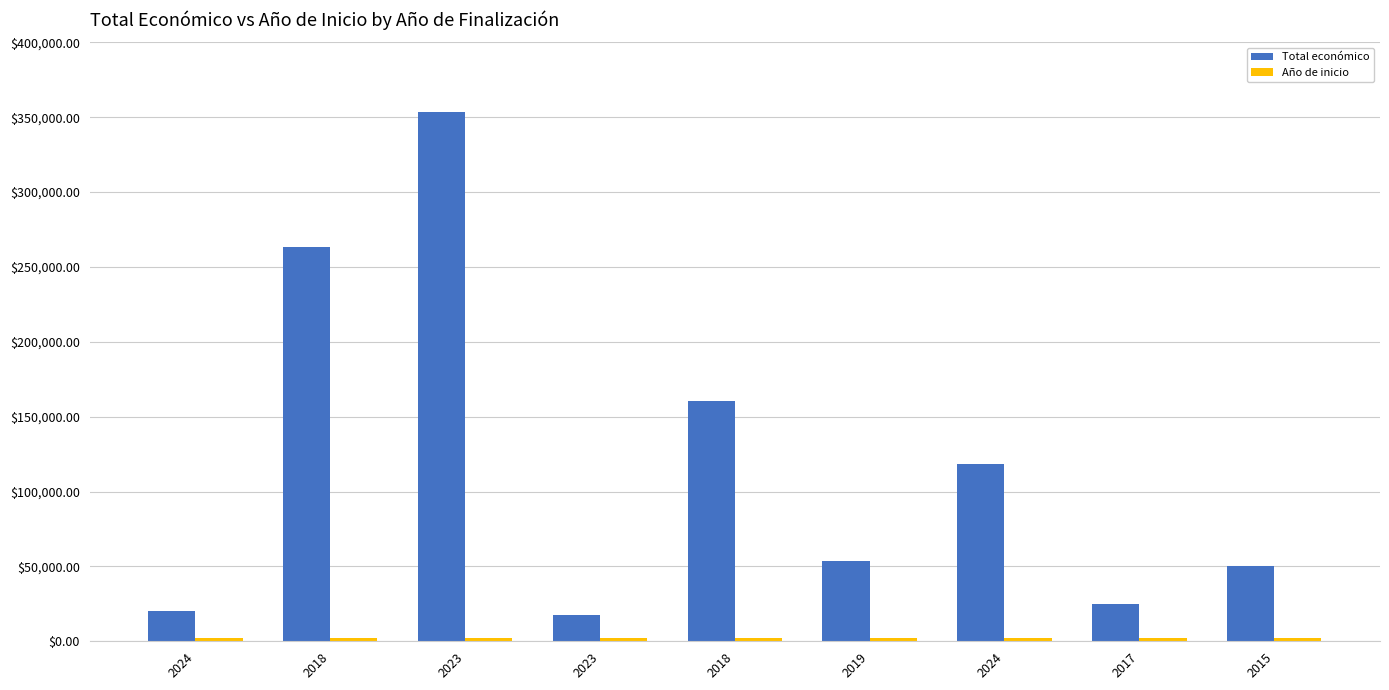

What is the label of the 3rd bar from the right?

2024